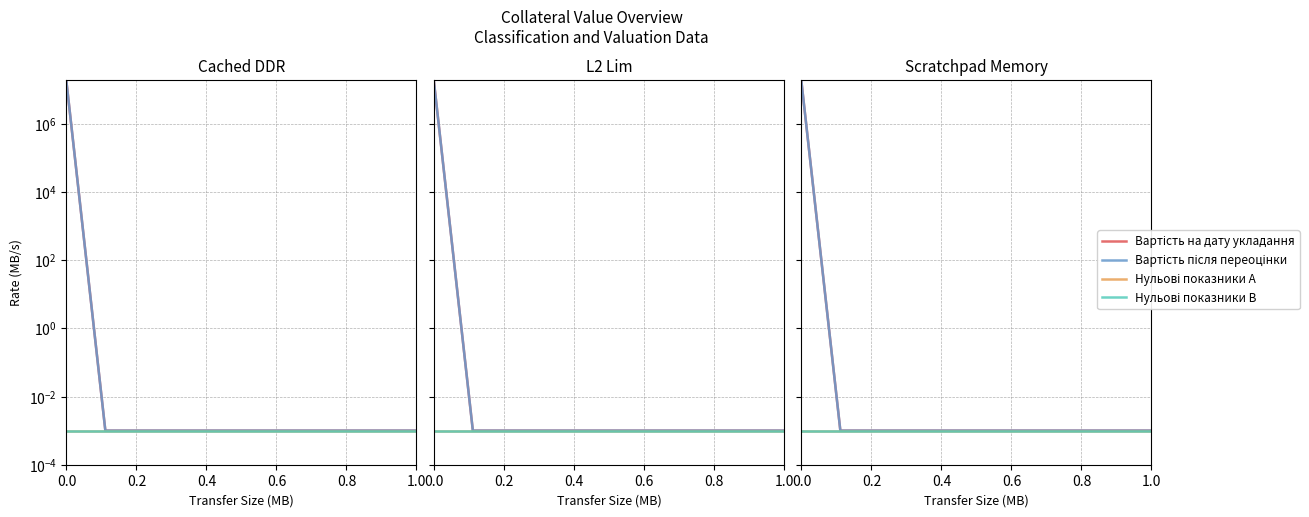

Count the number of data series in this chart.

4